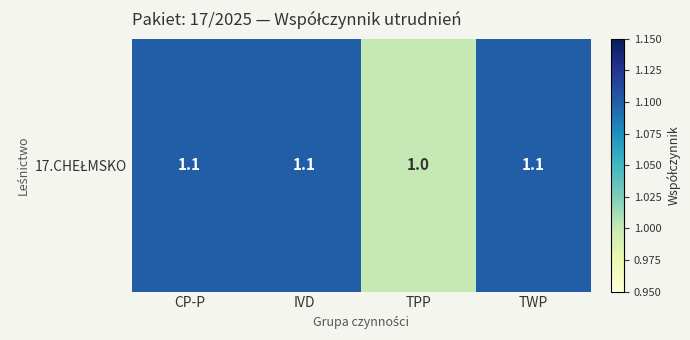

Is it true that the value at TPP is 1.0?

True